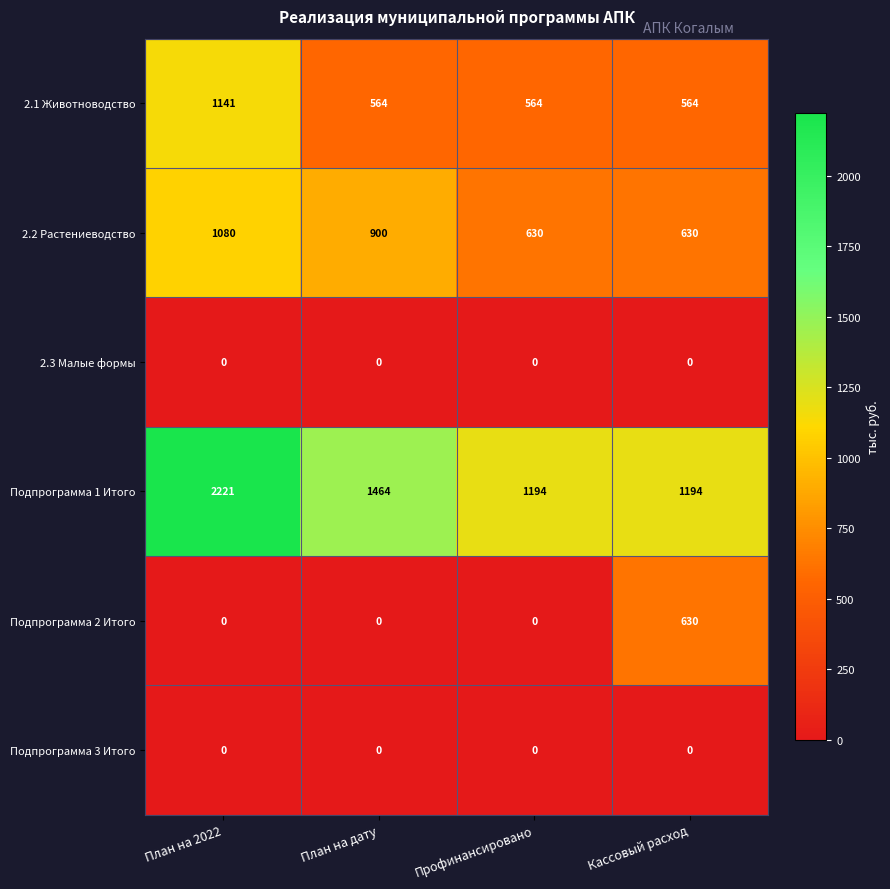

What is the sum of the 2.1 Животноводство values at Кассовый расход and Профинансировано?

1128